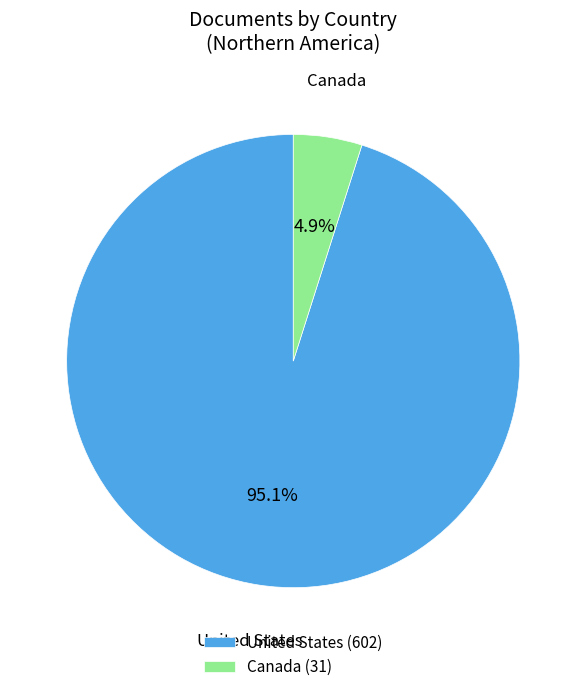

Is there a majority slice in this chart?

Yes